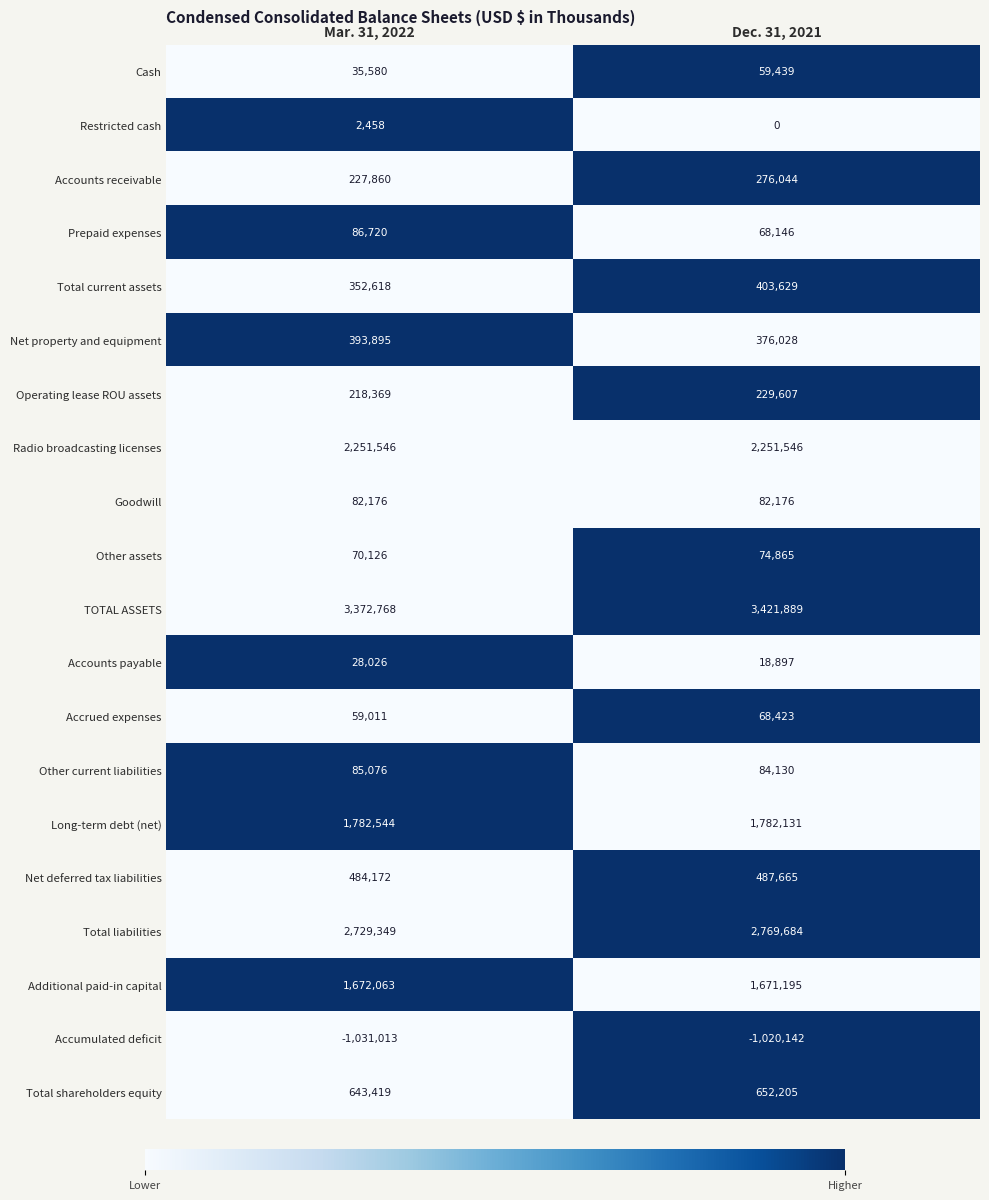

True or false: Additional paid-in capital has a value of 2646947 at Mar. 31, 2022.

False